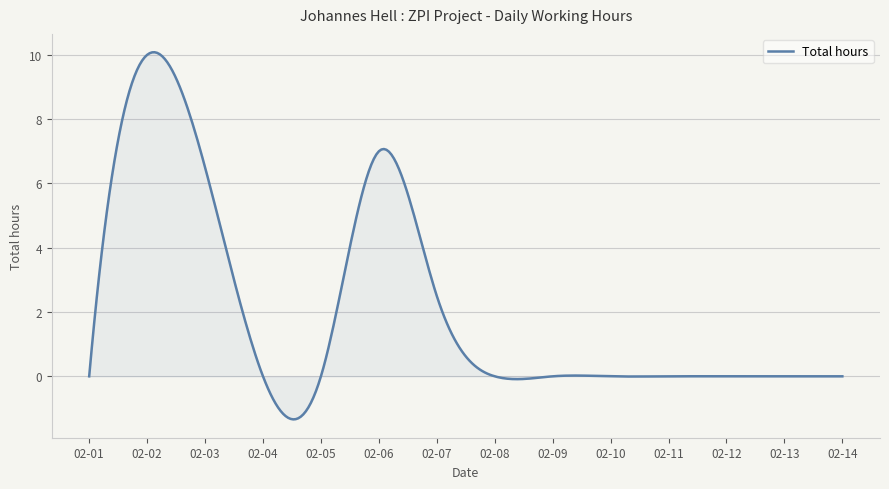

What is the maximum value shown in the chart?

10.1